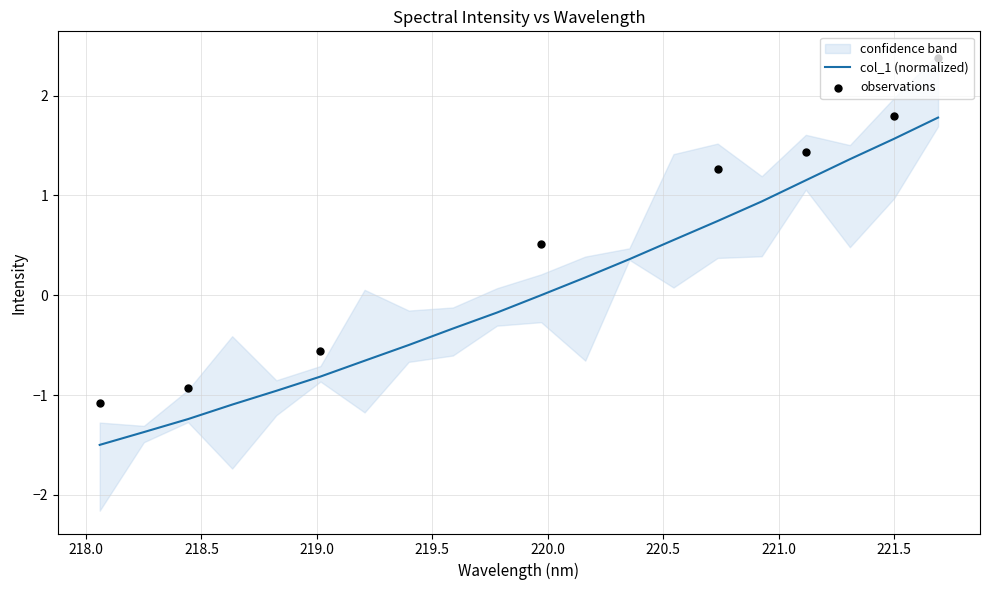

What is the change in value from 218.442 to 219.9712?

+1.2